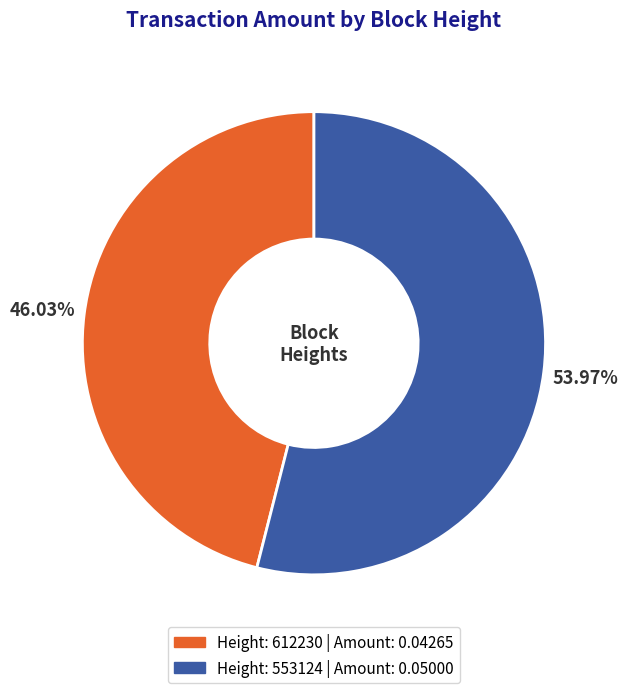

Is there a majority slice in this chart?

Yes